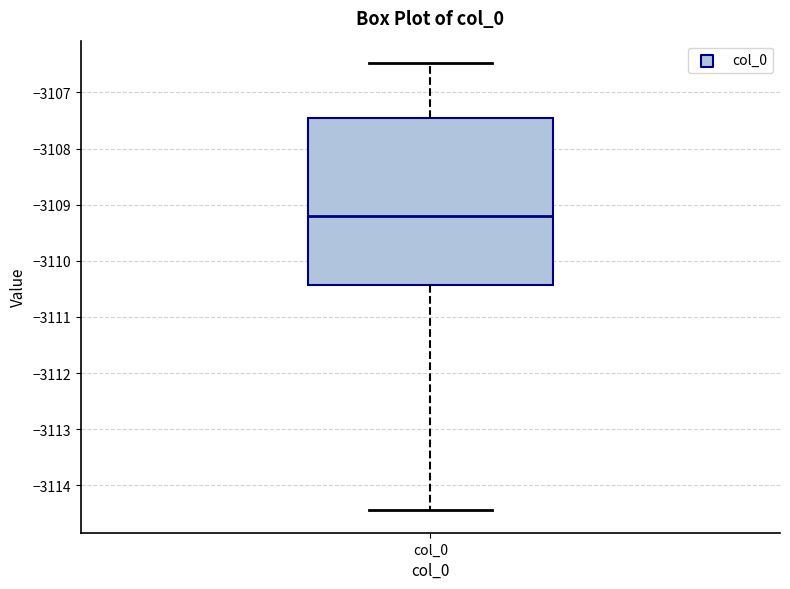

Read this box plot against the y-axis: the position of the median line, the range covered by the box, and the ends of both whiskers. The values are not printed on the chart, so give them approximately, as read against the axis.

median -3109.2, box -3110.4 to -3107.5, whiskers -3114.4 to -3106.5